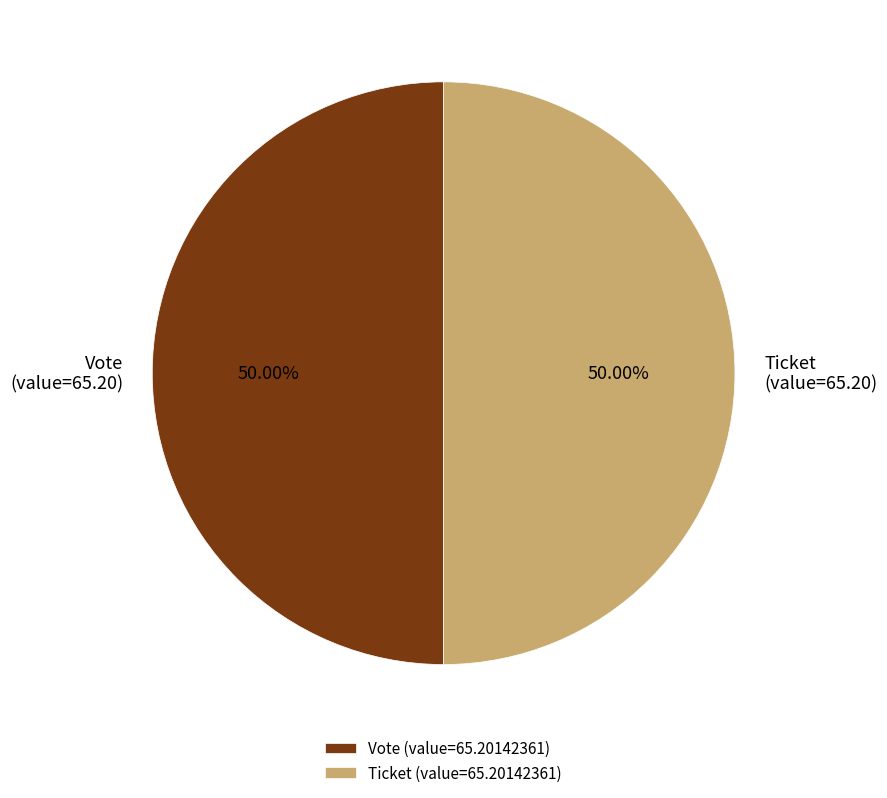

Is the sum of Vote (value=65.20) and Ticket (value=65.20) greater than half?

Yes